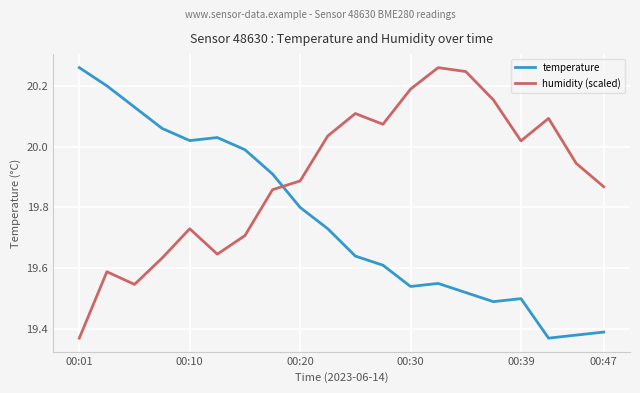

After their last crossing, which series has the higher values: humidity (scaled) or temperature?

humidity (scaled)